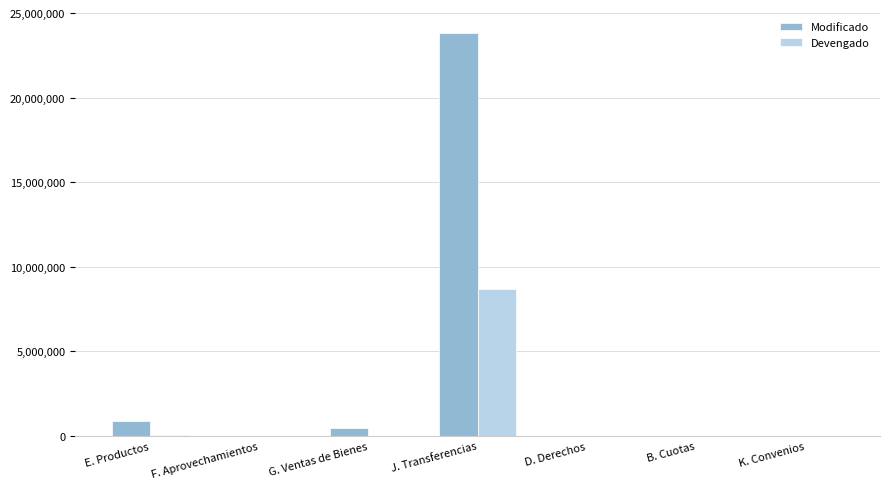

What is the maximum value for Devengado?

8676164.5